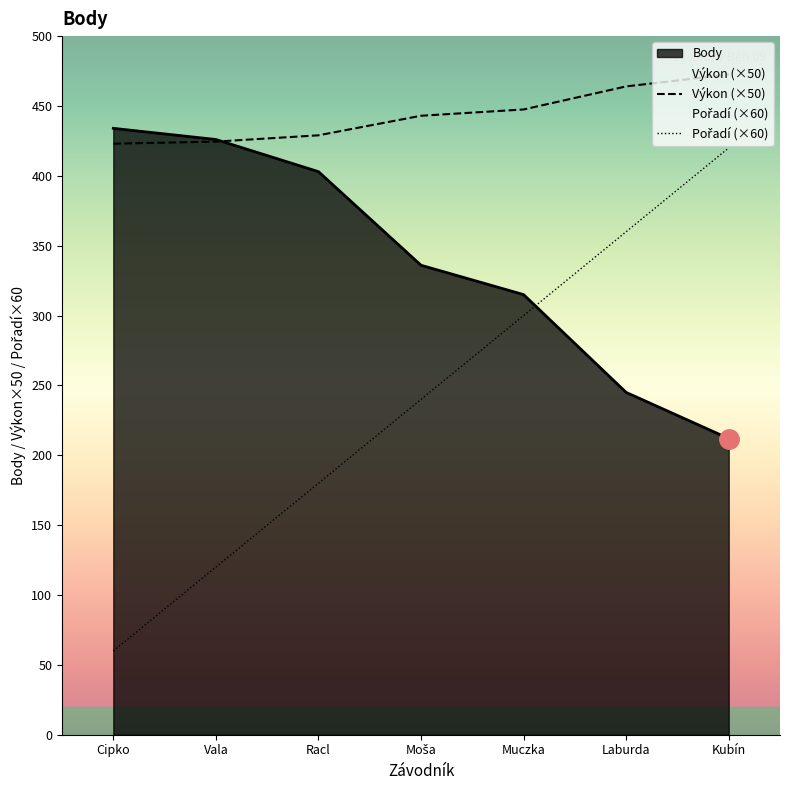

True or false: Výkon and Pořadí intersect in this chart.

False